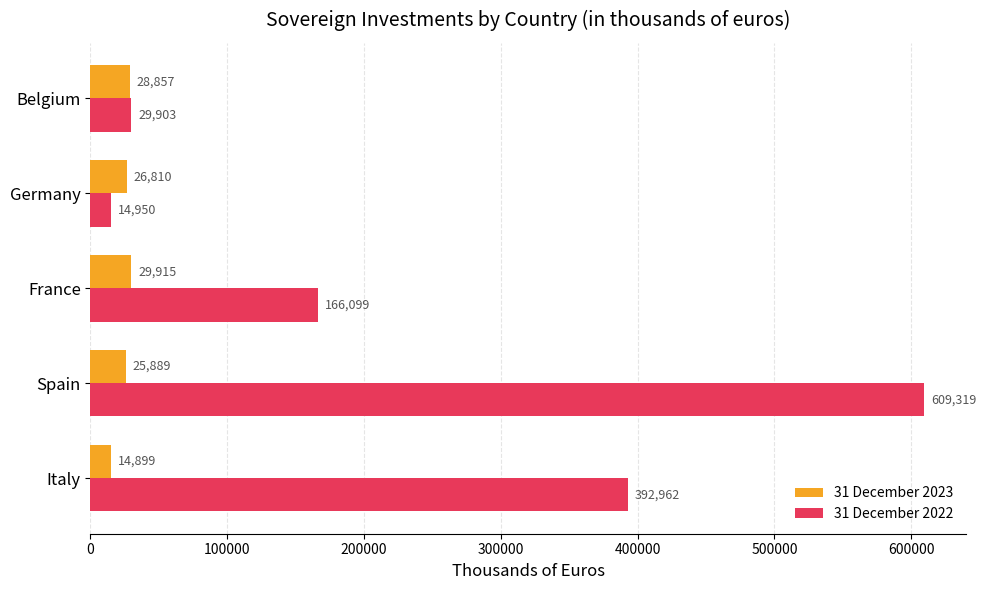

The 31 December 2023 series shows 29915 at France. True or false?

True